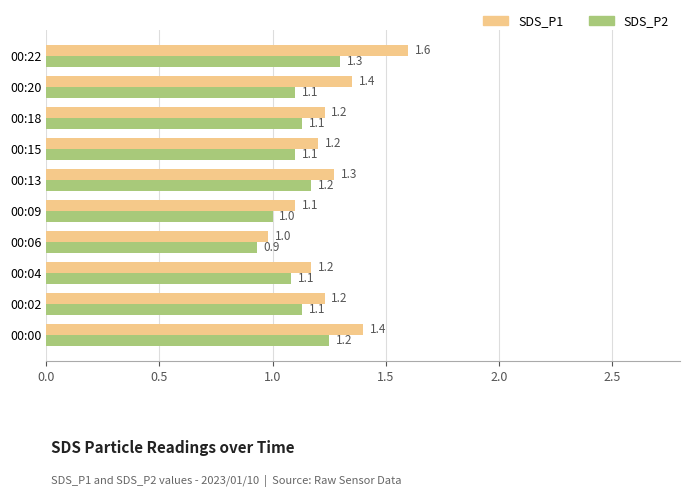

How many data points in SDS_P1 are less than 1?

1